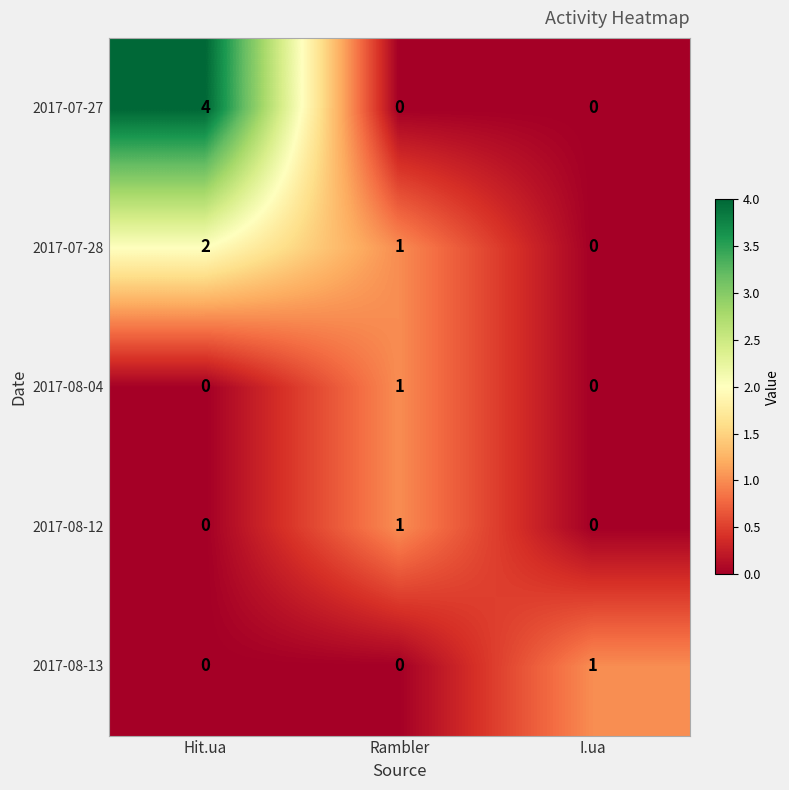

The value of 2017-07-28 at Hit.ua is 1. True or false?

False